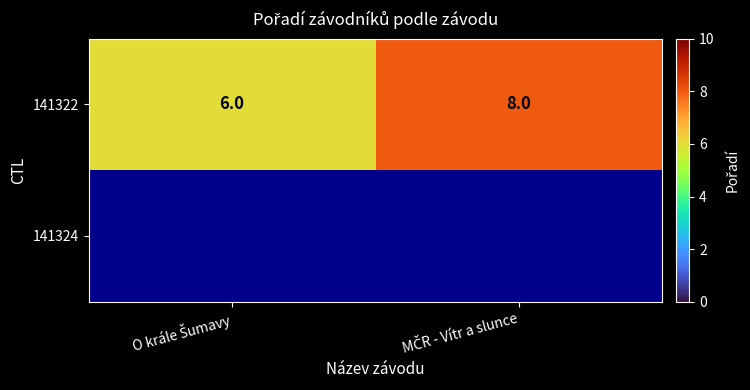

What is the average value of the 141322 series?

7